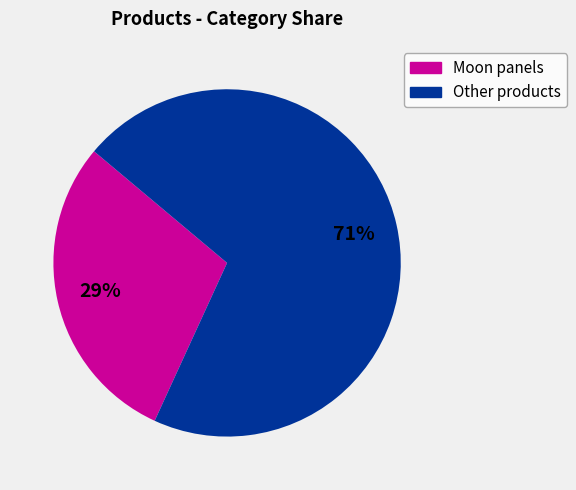

To the nearest percent, what is the average slice percentage?

50%